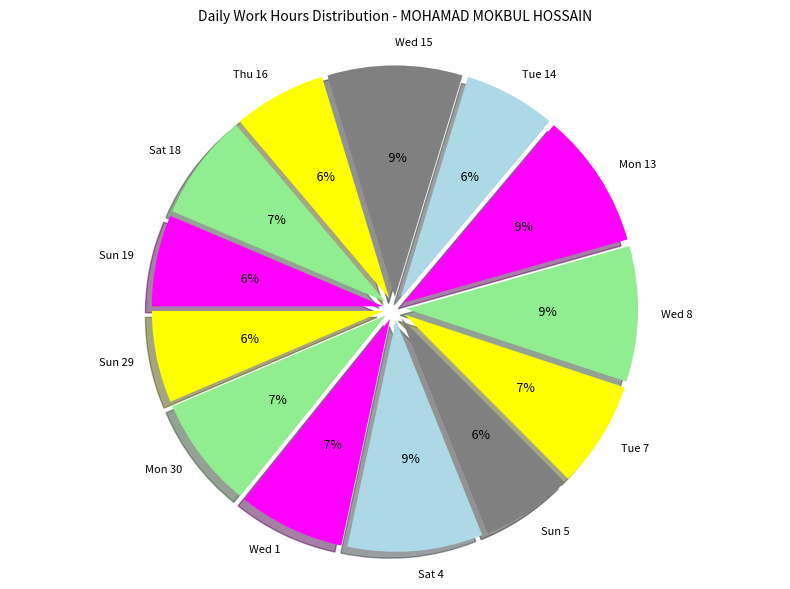

Count the number of slices in the pie.

13